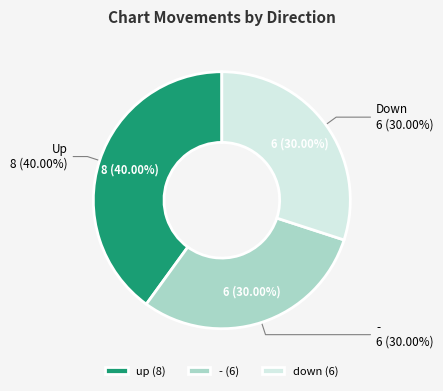

Which slice is the largest?

up